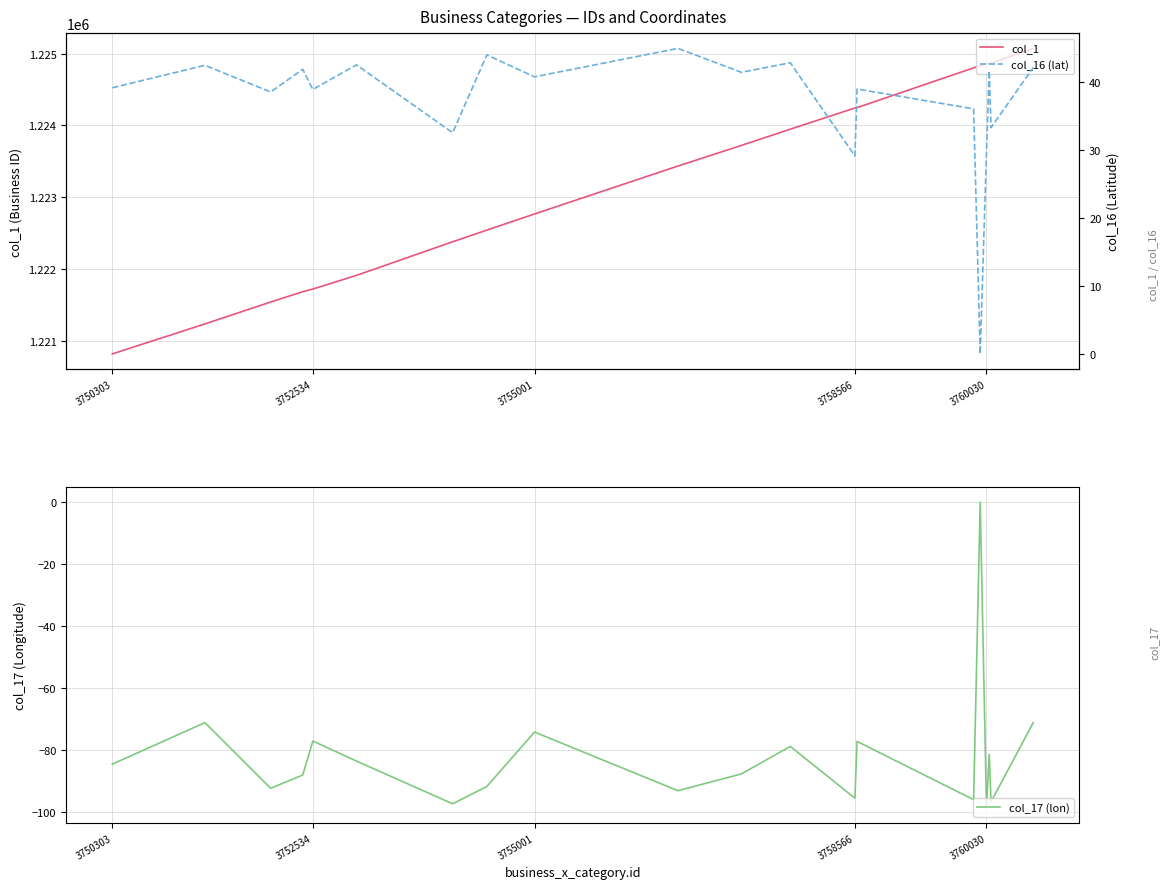

What is the minimum value for col_17 (lon)?

-98.5